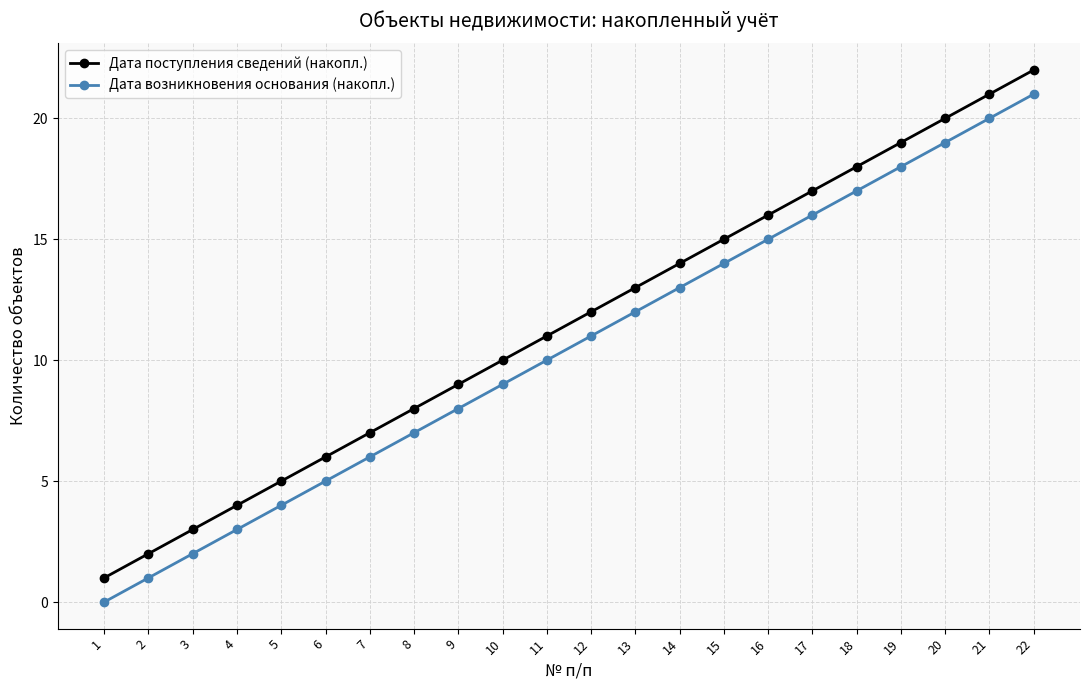

True or false: Дата возникновения основания (накопл.) has a value of 3 at 3.

False